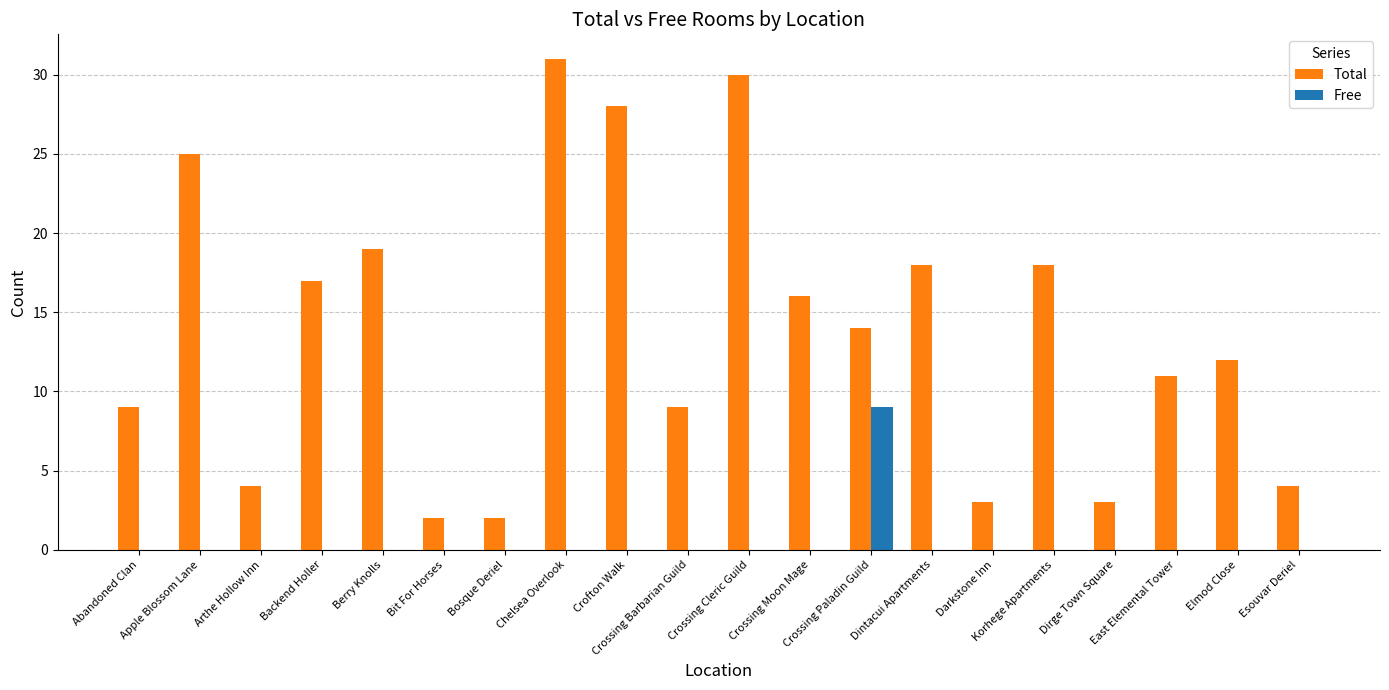

How many groups of bars are there?

20